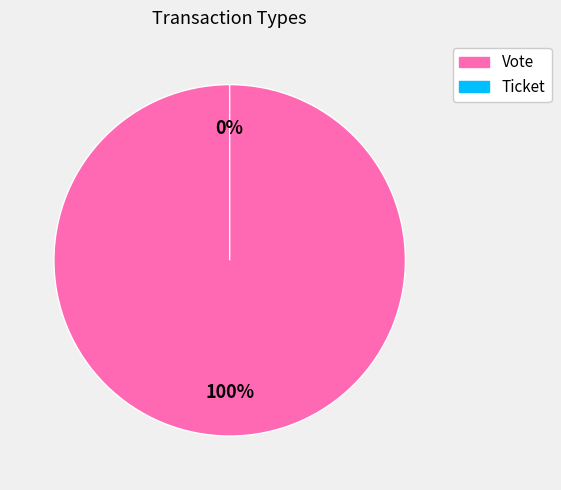

Combined, what portion of the pie is Vote and Ticket?

100.0%